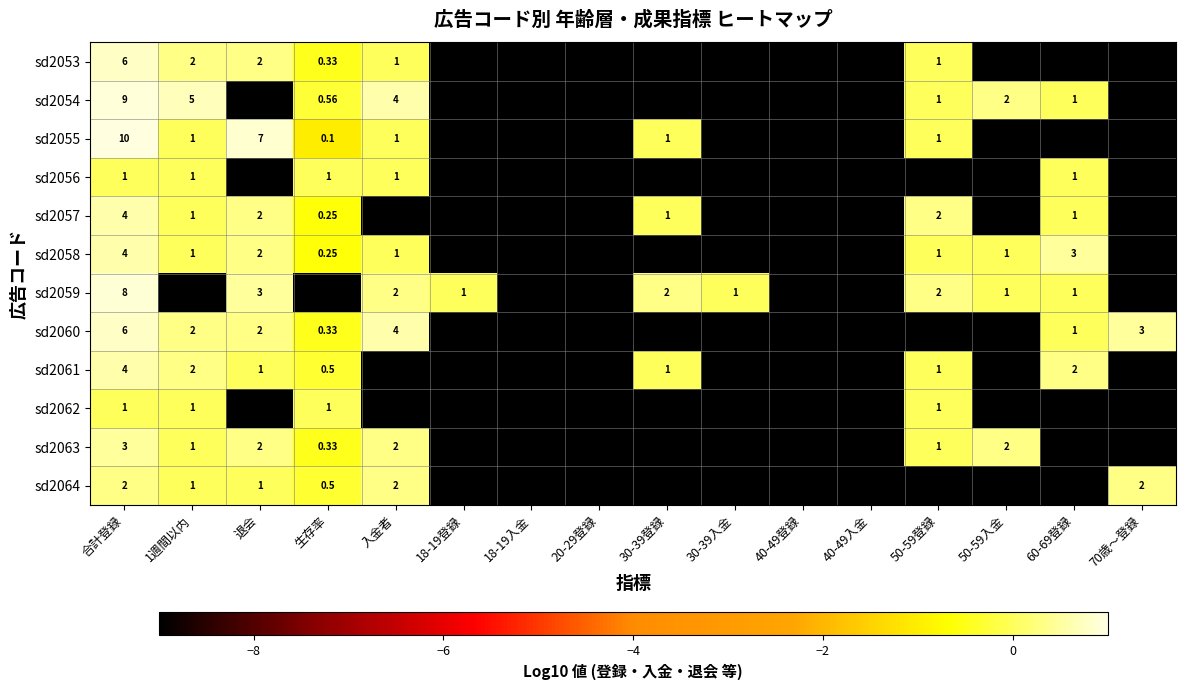

The value of sd2054 at 40-49登録 is -9.0. True or false?

True